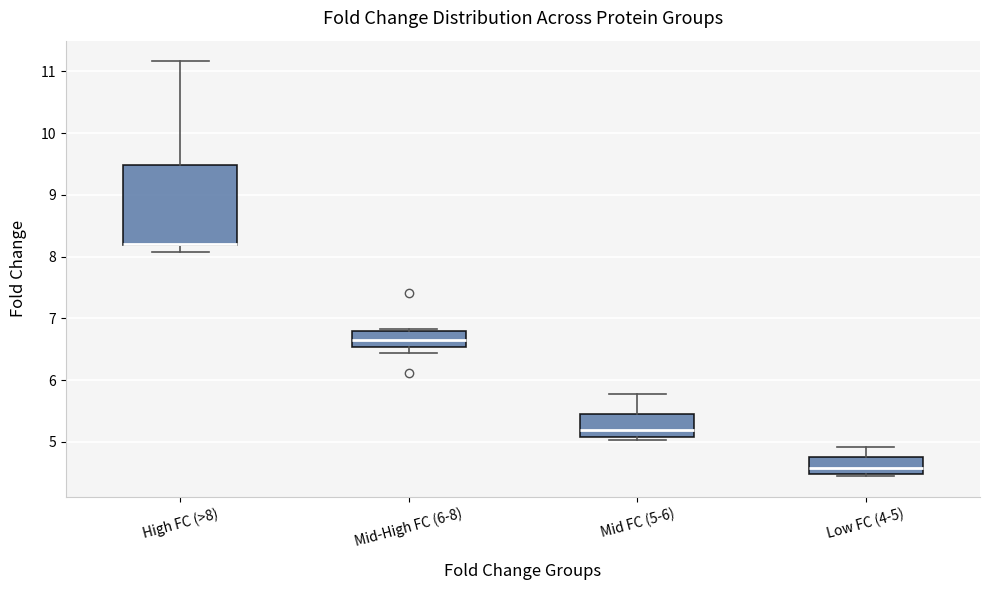

Where is the lower edge of the box for Low FC (4-5) on the y-axis? The values are not printed on the chart, so give them approximately, as read against the axis.

4.5